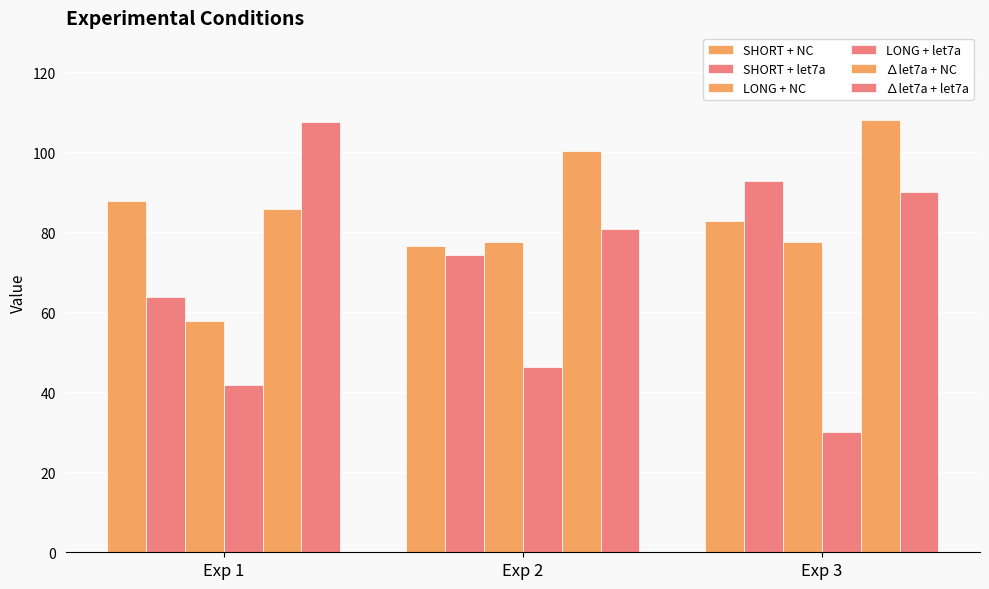

How many groups of bars are there?

3